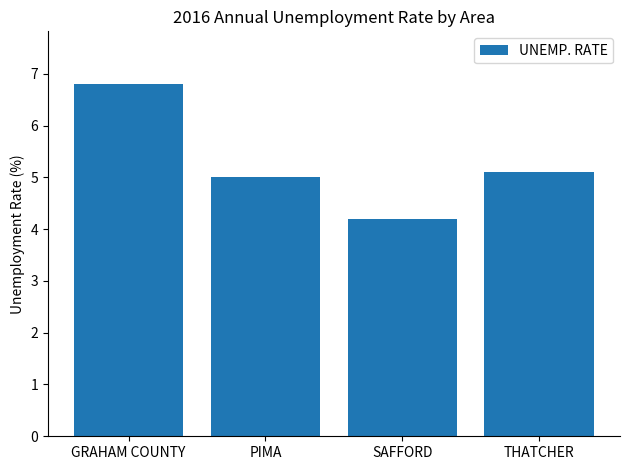

What is the average value?

5.3